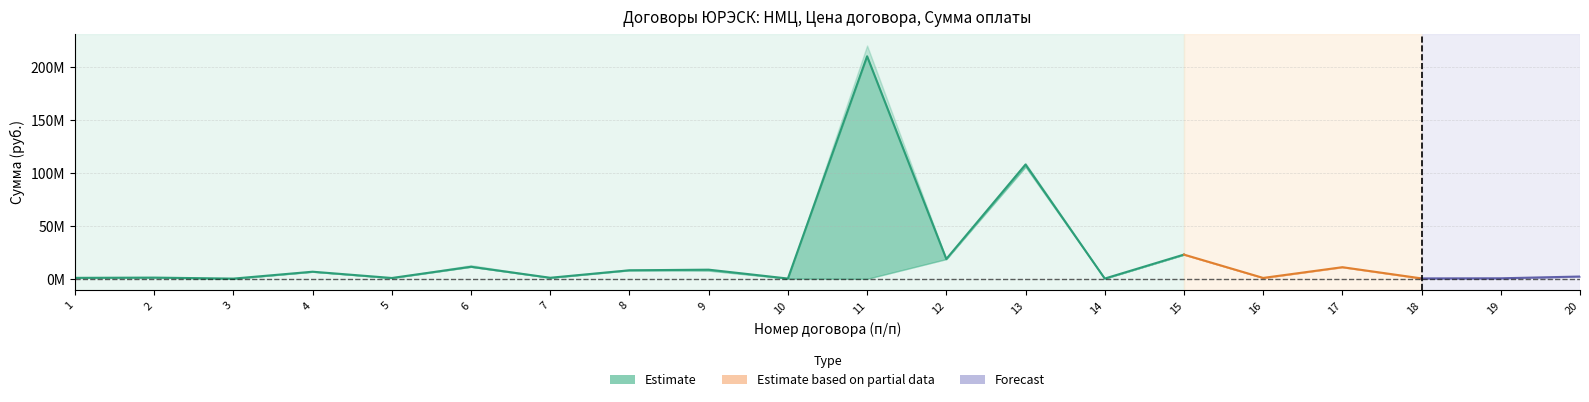

Rank the series by their maximum value, from highest to lowest.

НМЦ, Цена договора, Сумма оплаты